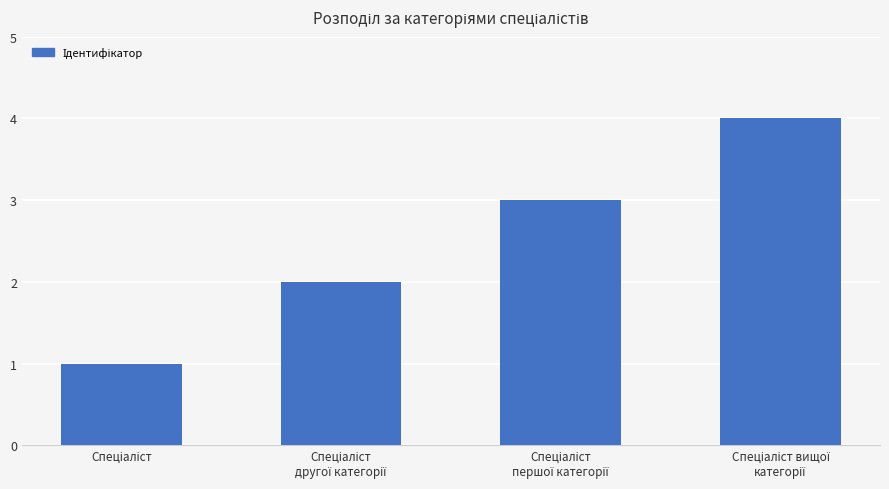

How many values are below 3?

2